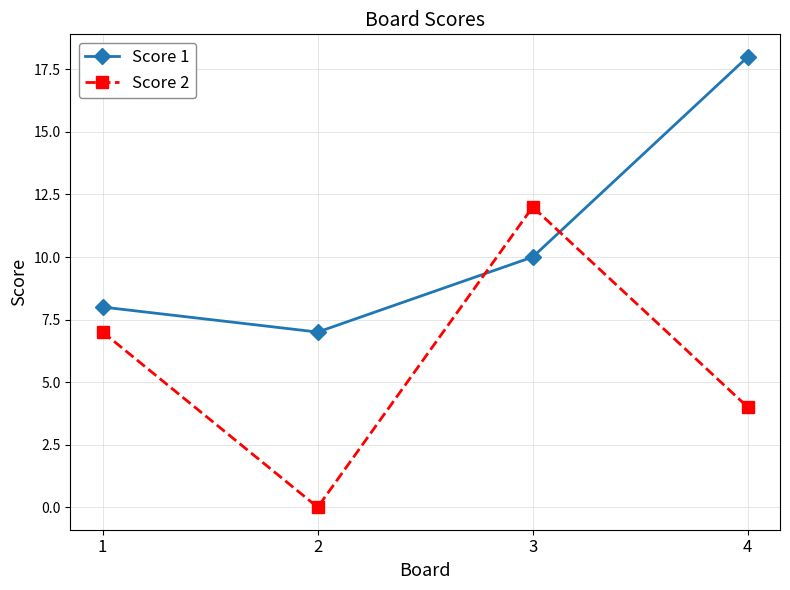

What is the difference between the second highest and second lowest values in the Score 2 series?

3